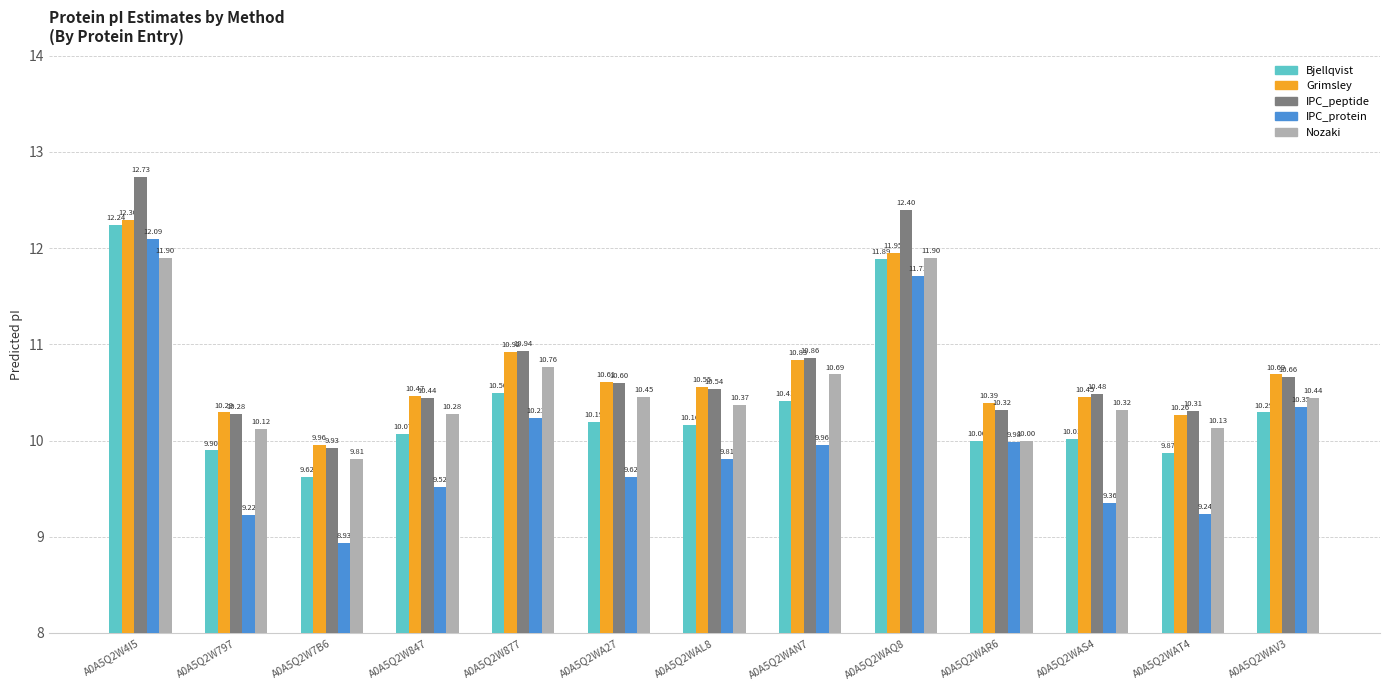

What position from the left is A0A5Q2WAQ8?

9